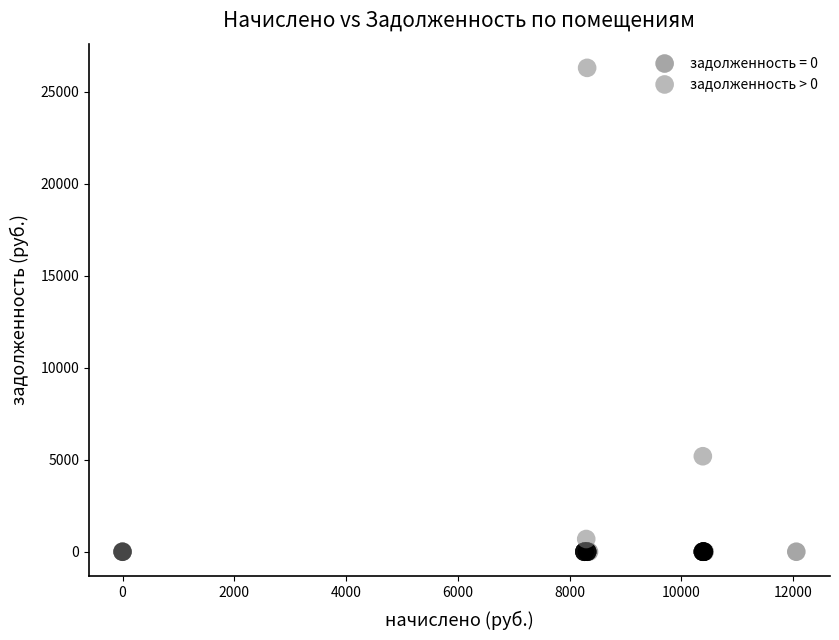

Which series contains the highest Y value?

задолженность > 0